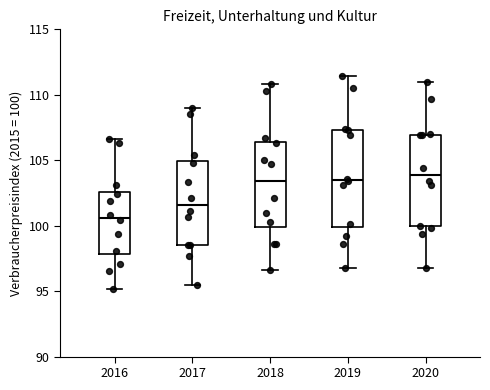

Where is the lower edge of the box at x = 2016 on the y-axis? The values are not printed on the chart, so give them approximately, as read against the axis.

98.0